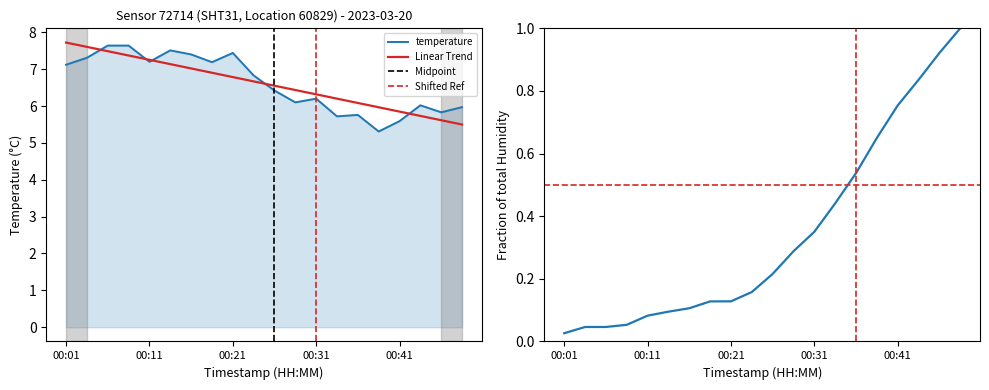

What is the highest value of the temperature series?

7.6